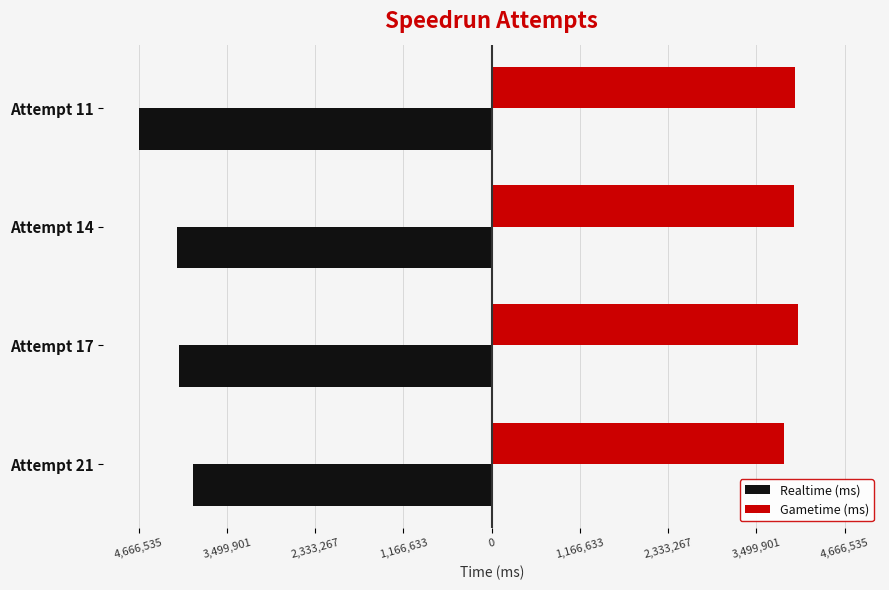

What are all the series names shown in the legend?

Realtime (ms), Gametime (ms)